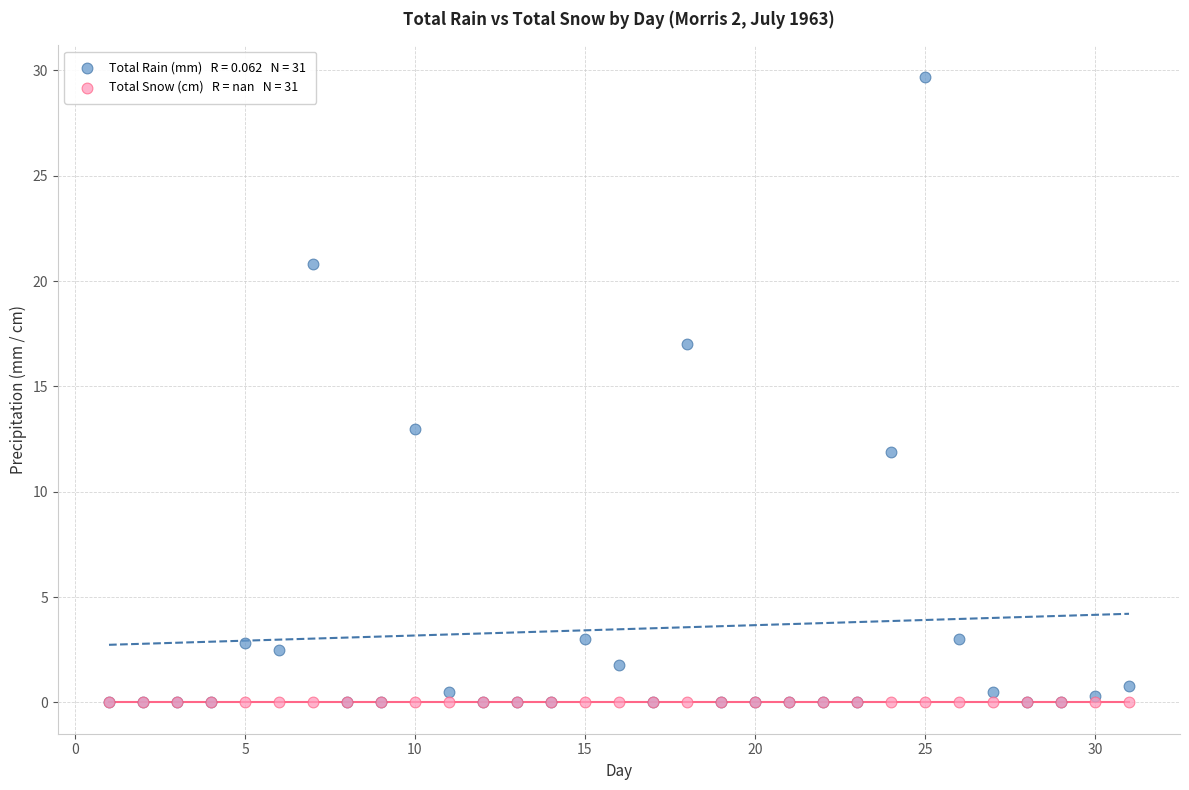

Across all series, what Y value is closest to 14?

13.0